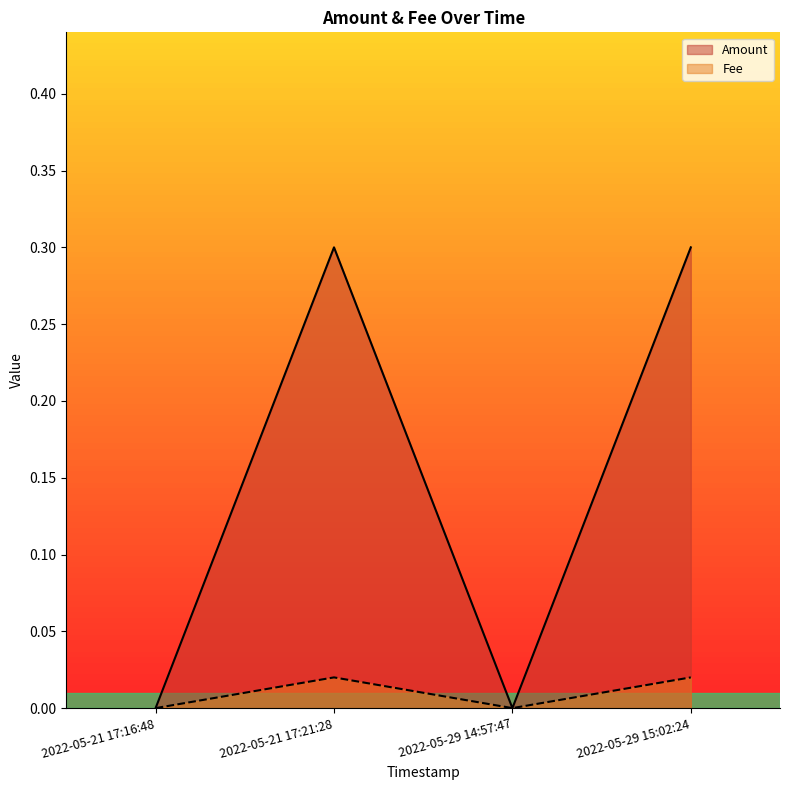

At which label is Fee closest to 0?

2022-05-21 17:16:48